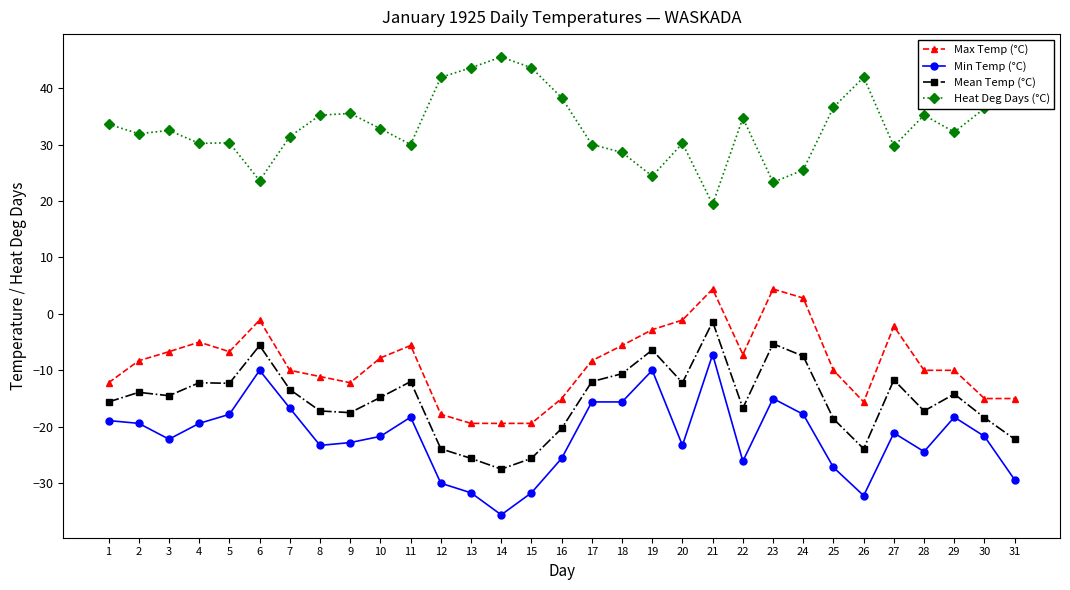

At which label does Min Temp (°C) reach its minimum?

14